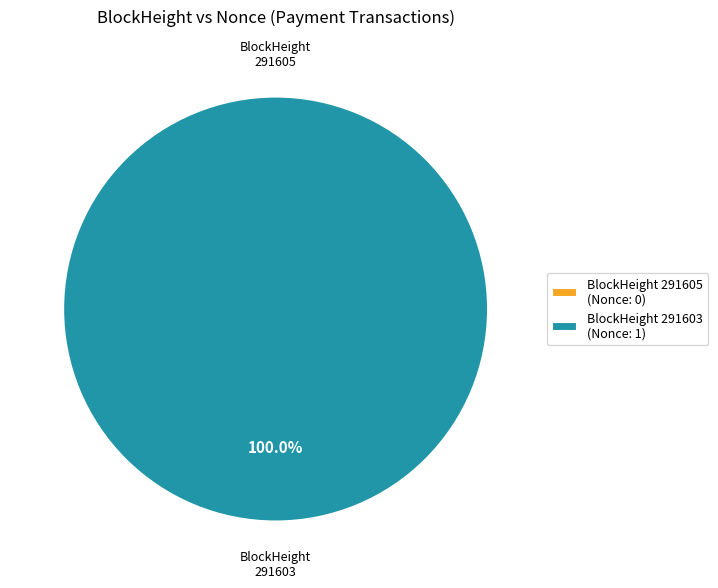

Is it true that 291605 is 8% of the pie?

False